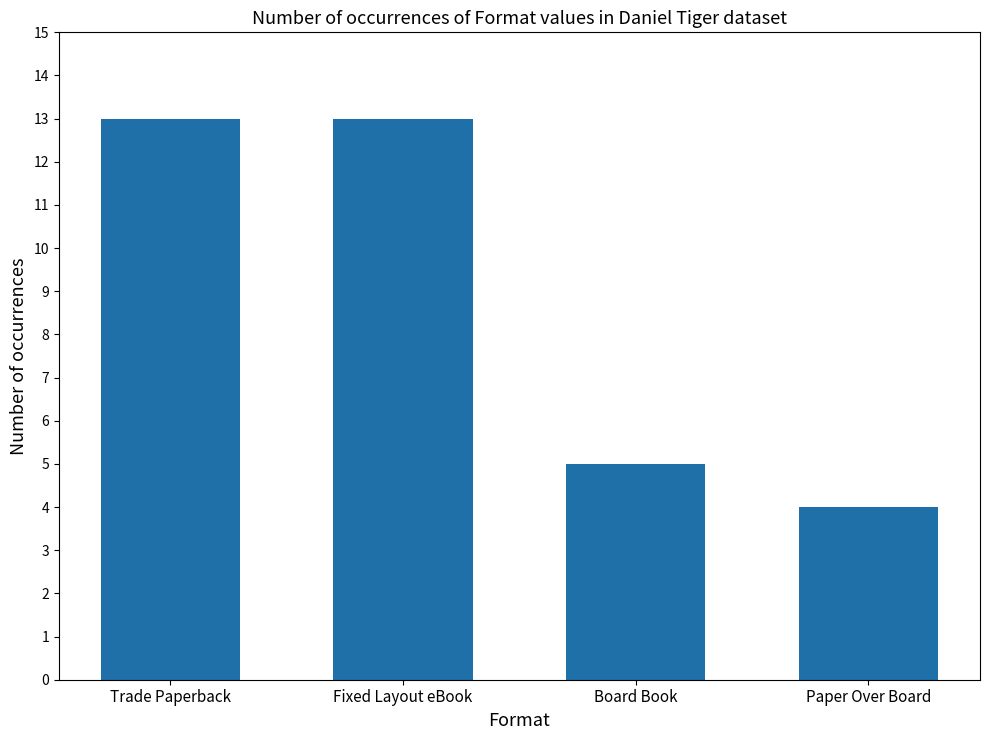

Which label corresponds to the smallest value in the chart?

Paper Over Board